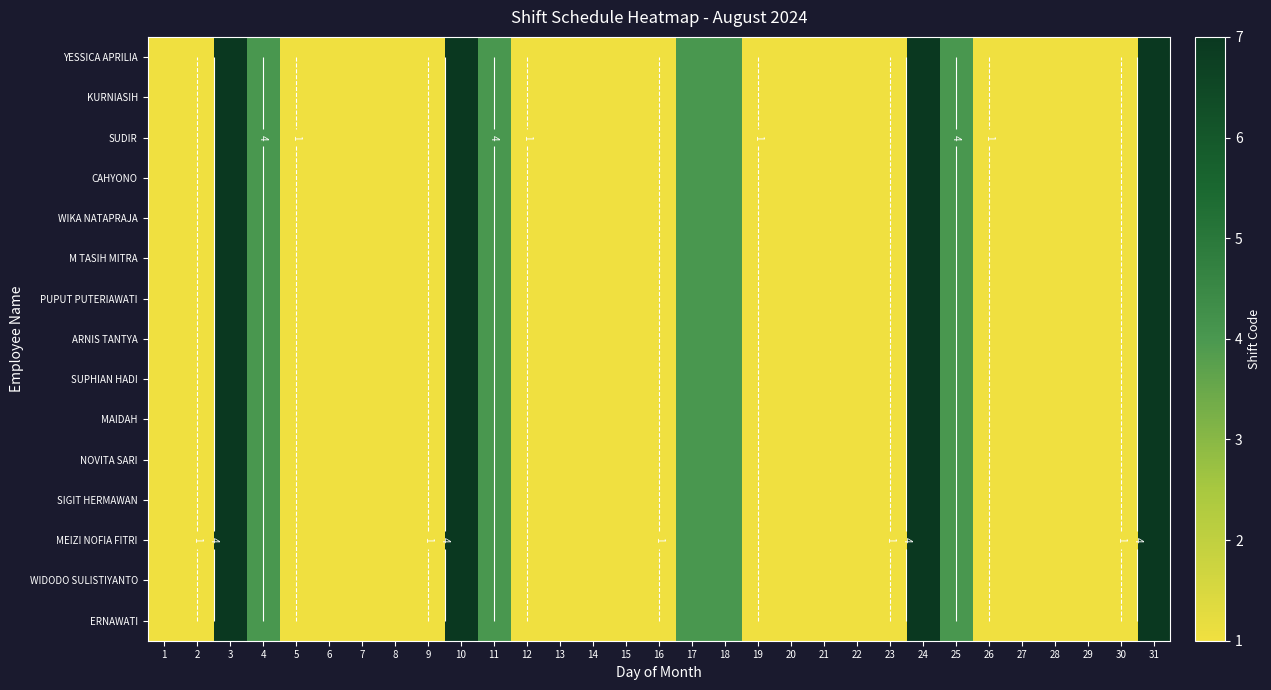

At how many categories does at least one series exceed 4?

4